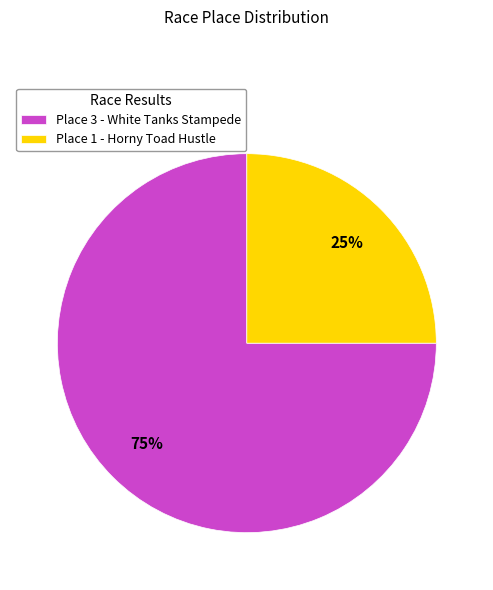

To the nearest percent, what is the difference between the Place 1 - Horny Toad Hustle and Place 3 - White Tanks Stampede slice percentages?

50%